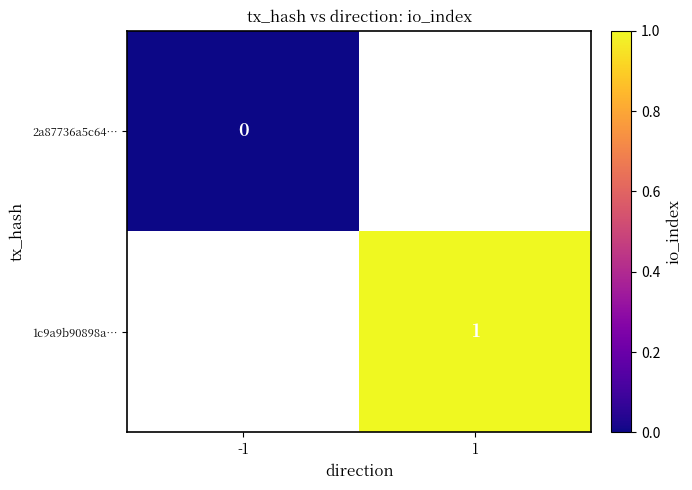

The value of 1c9a9b90898a… at 1 is 1. True or false?

True